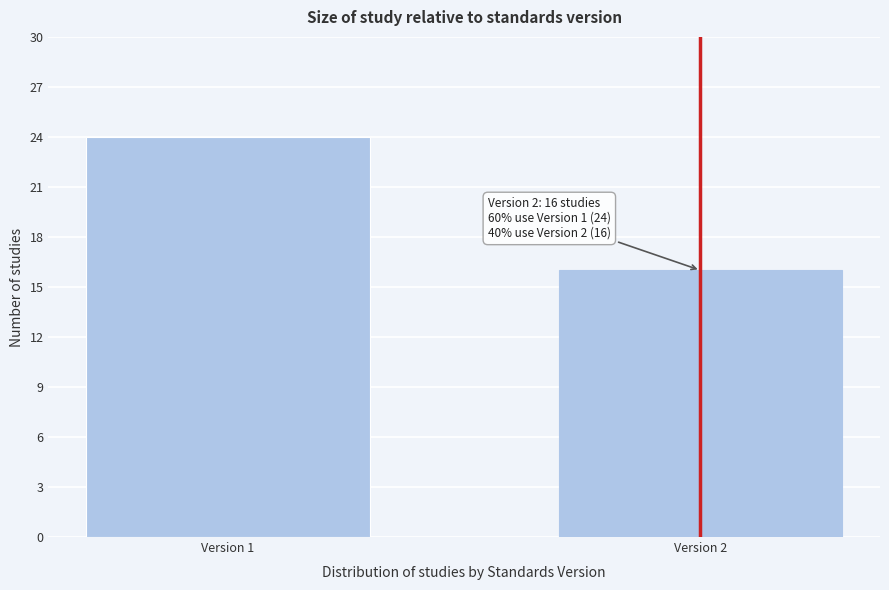

Reading left to right, what are all the values shown in this chart?

24	16